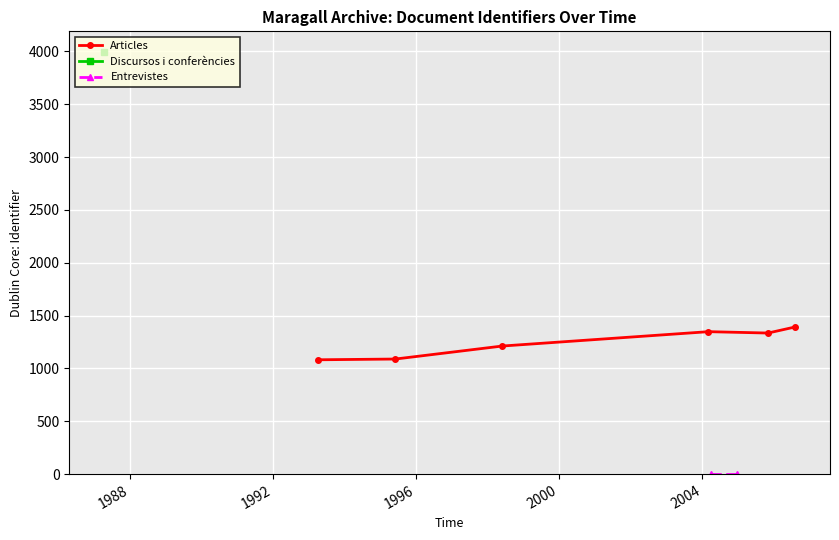

Count the number of categories in the chart.

6